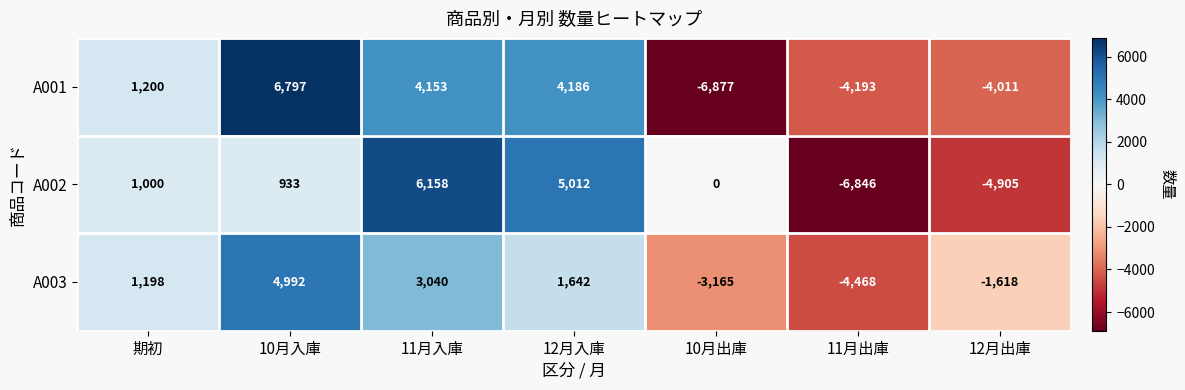

How many series are shown in this chart?

3